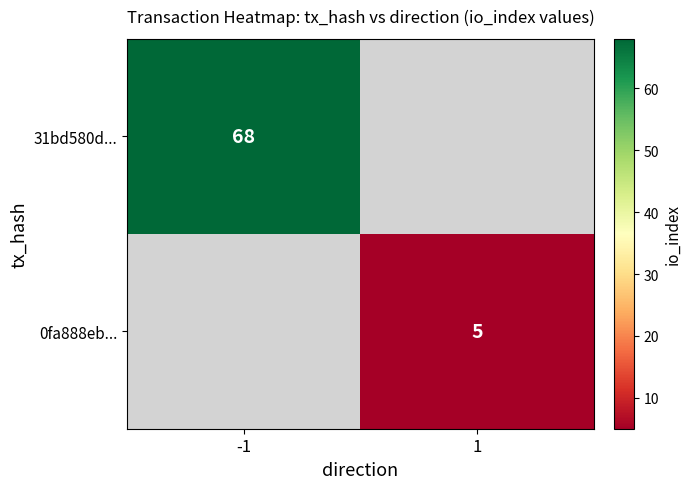

Is the value of 31bd580d... at -1 greater than the value of 0fa888eb... at 1?

Yes